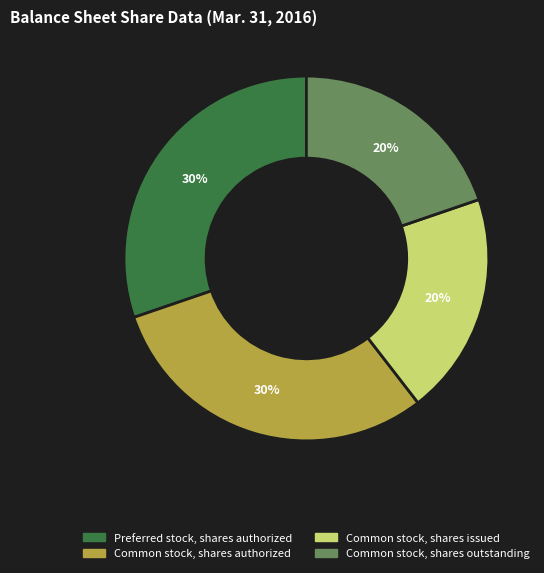

What percentage is the Preferred stock, shares authorized slice, to the nearest percent?

30%